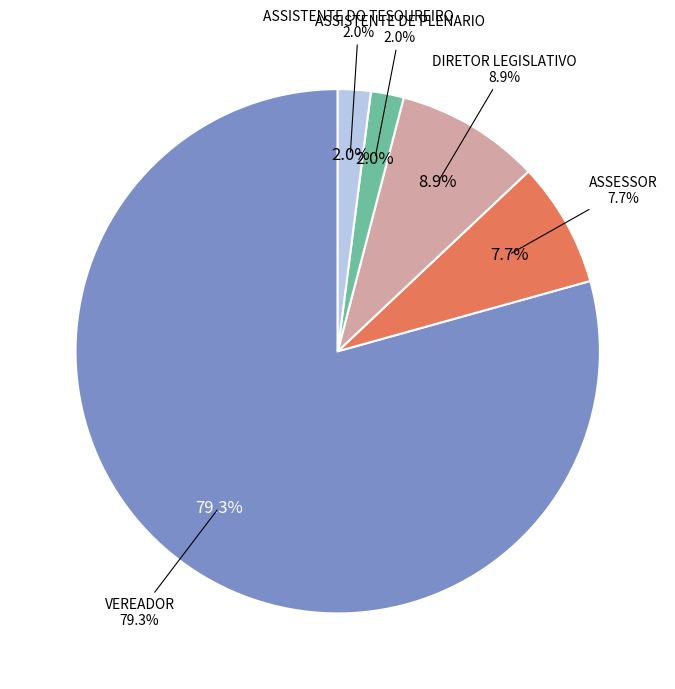

How many slices are in this pie chart?

5